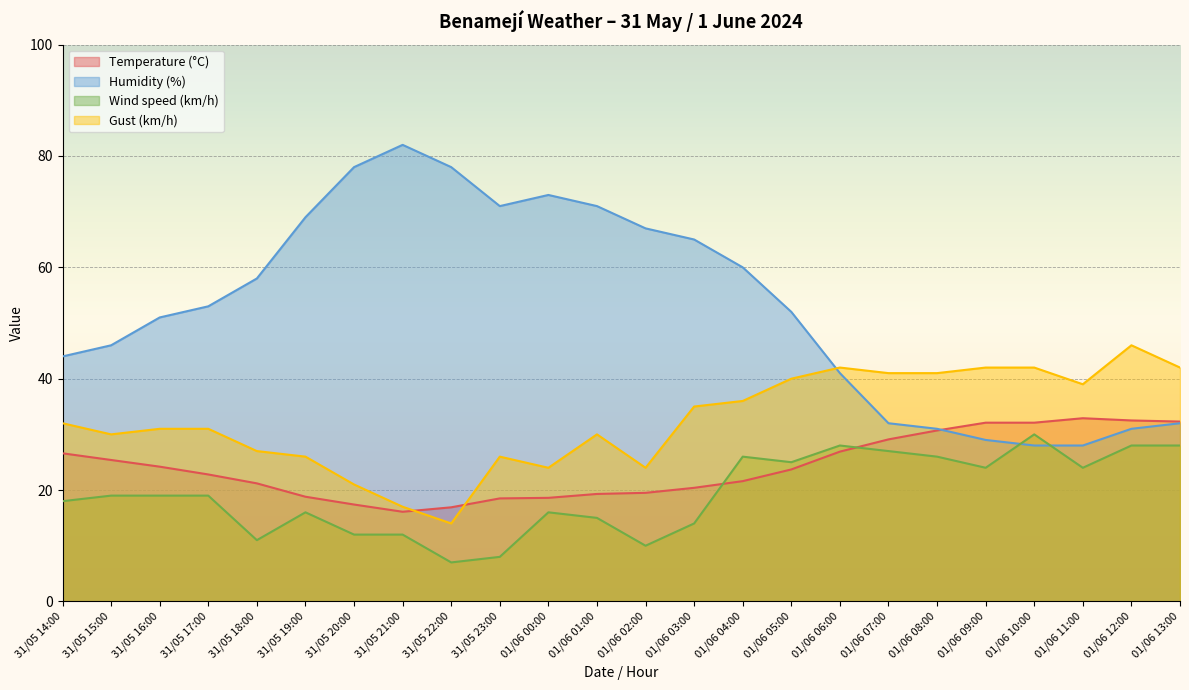

Between 31/05 16:00 and 31/05 19:00, which series saw the biggest shift?

Humidity (%)